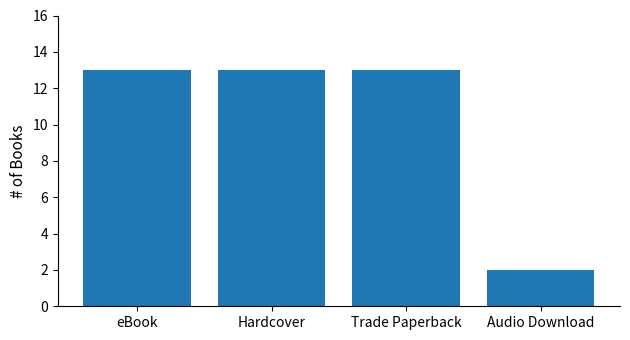

What is the minimum value shown in the chart?

2